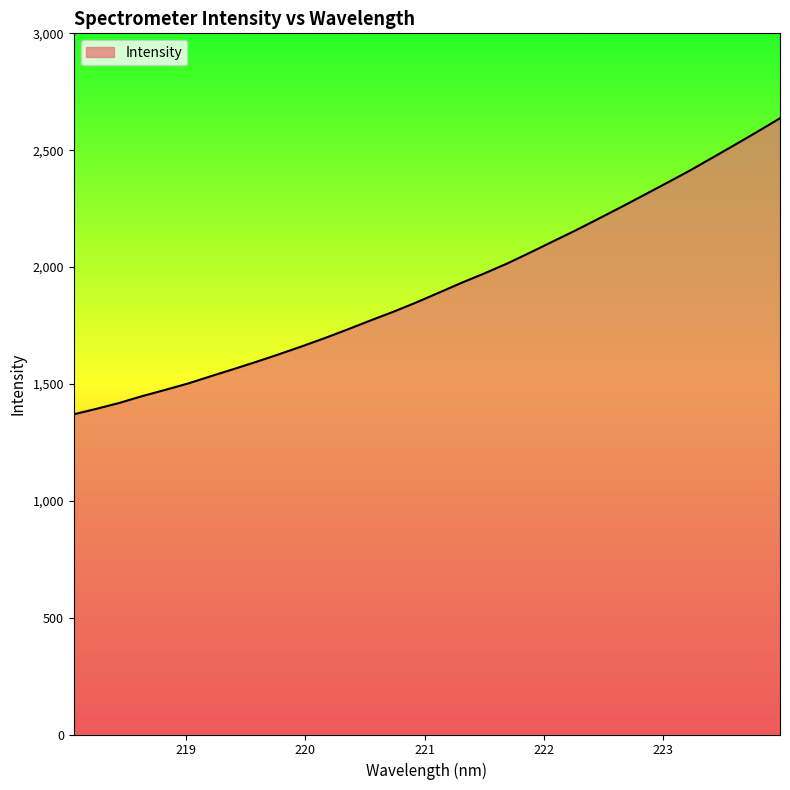

What is the difference between the maximum and minimum values?

1266.7